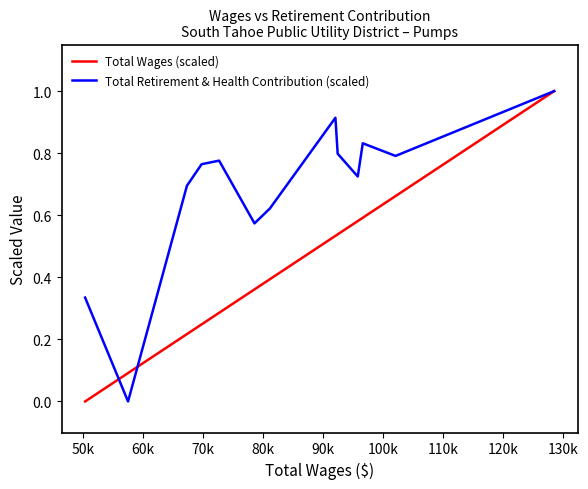

Which series has the largest total across all categories?

Total Retirement & Health Contribution (scaled)